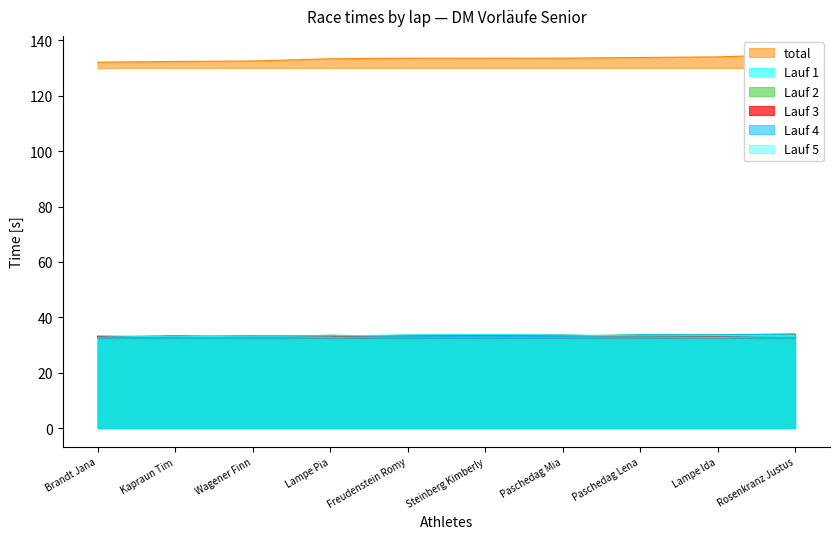

How many interior local valleys does the Lauf 3 series have?

3